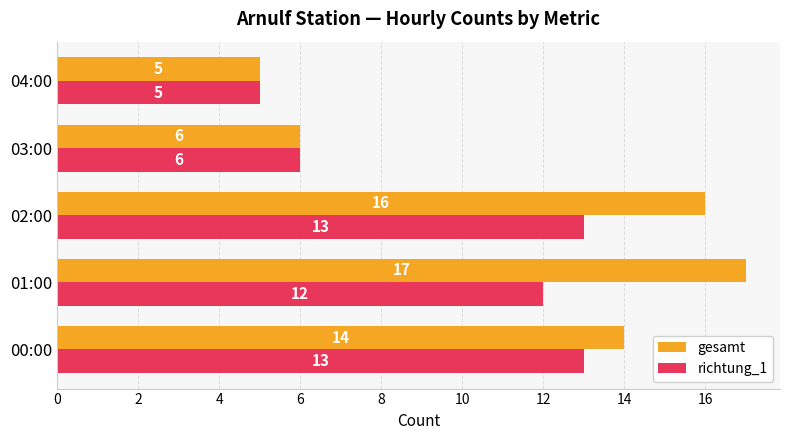

Which series has the largest total across all categories?

gesamt